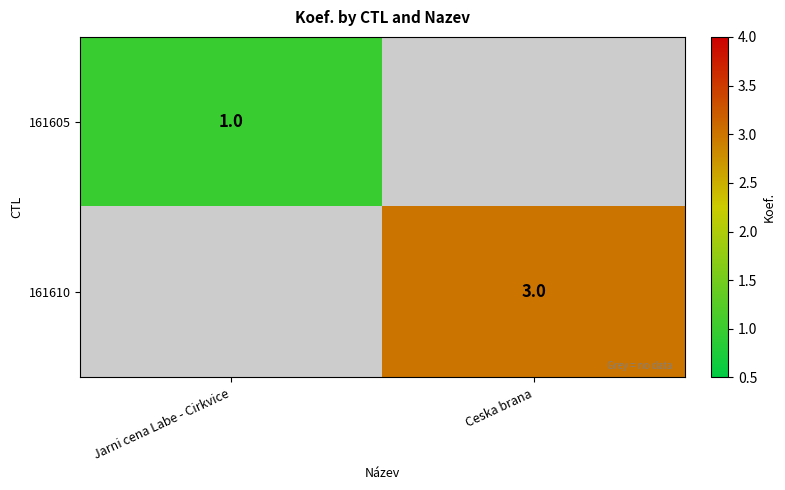

The 161610 series shows 5 at Ceska brana. True or false?

False